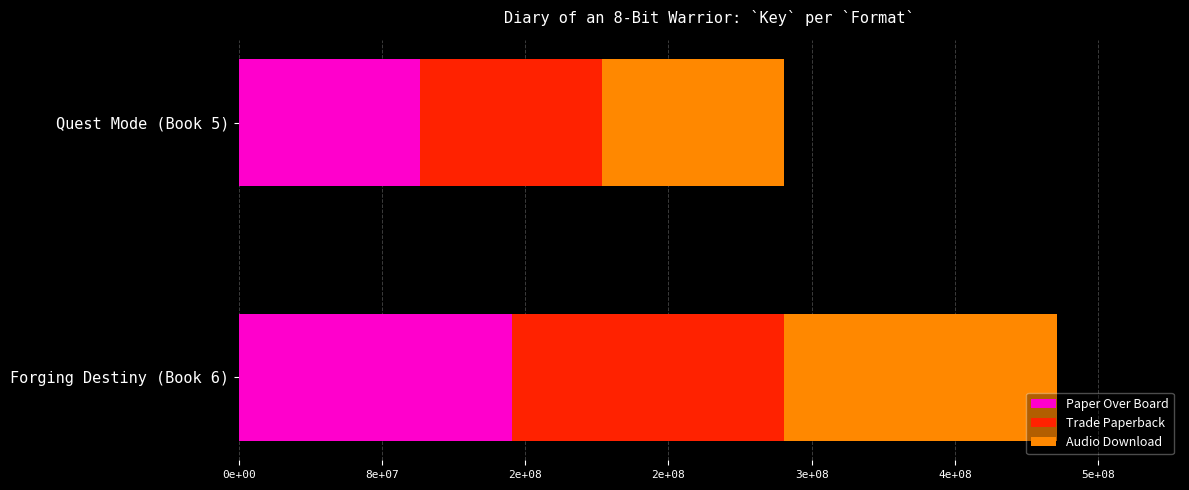

What are all the series names shown in the legend?

Paper Over Board, Trade Paperback, Audio Download